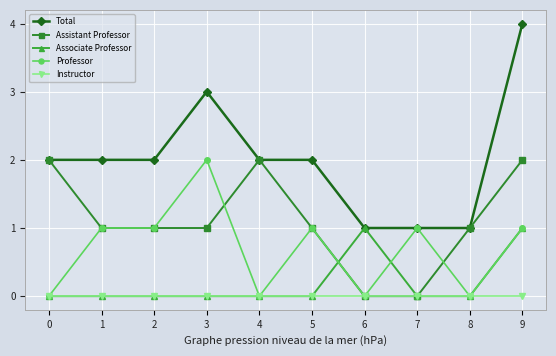

Reading left to right, extract all data points from this chart.

Total: 2	2	2	3	2	2	1	1	1	4
Assistant Professor: 2	1	1	1	2	1	0	0	1	2
Associate Professor: 0	0	0	0	0	0	1	0	0	1
Professor: 0	1	1	2	0	1	0	1	0	1
Instructor: 0	0	0	0	0	0	0	0	0	0